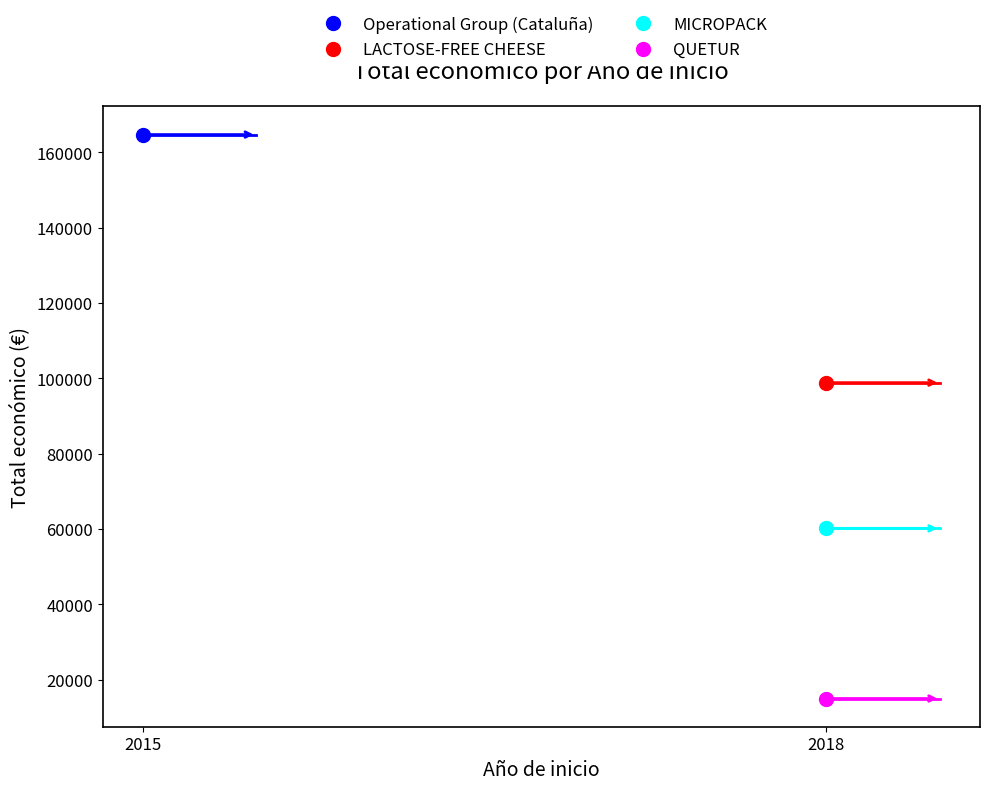

Rank the categories by value from highest to lowest.

2015, 2018, 2018, 2018